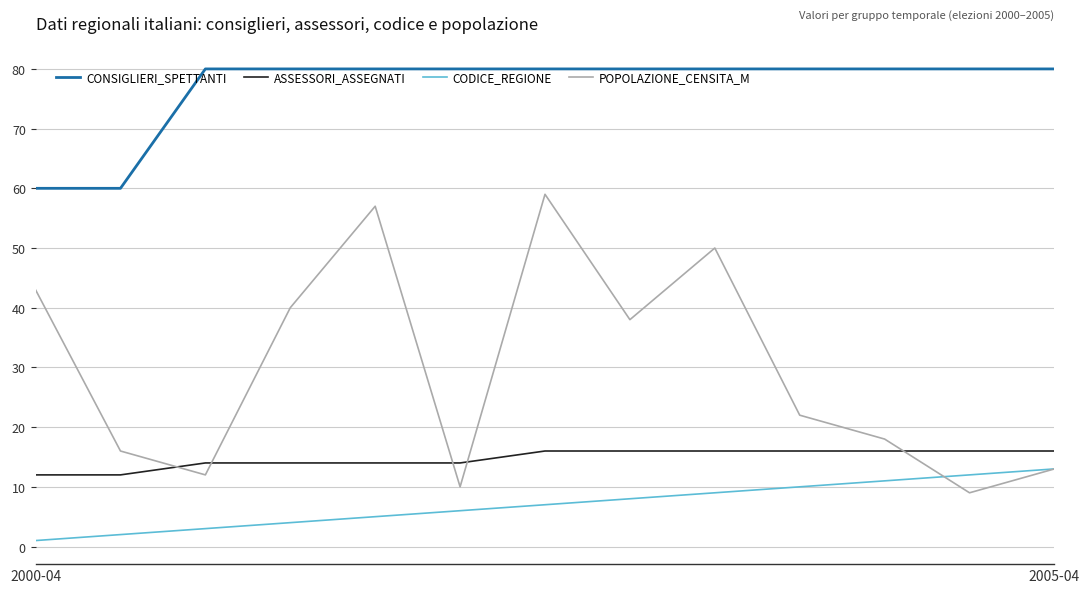

True or false: POPOLAZIONE_CENSITA_M and CONSIGLIERI_SPETTANTI intersect in this chart.

False